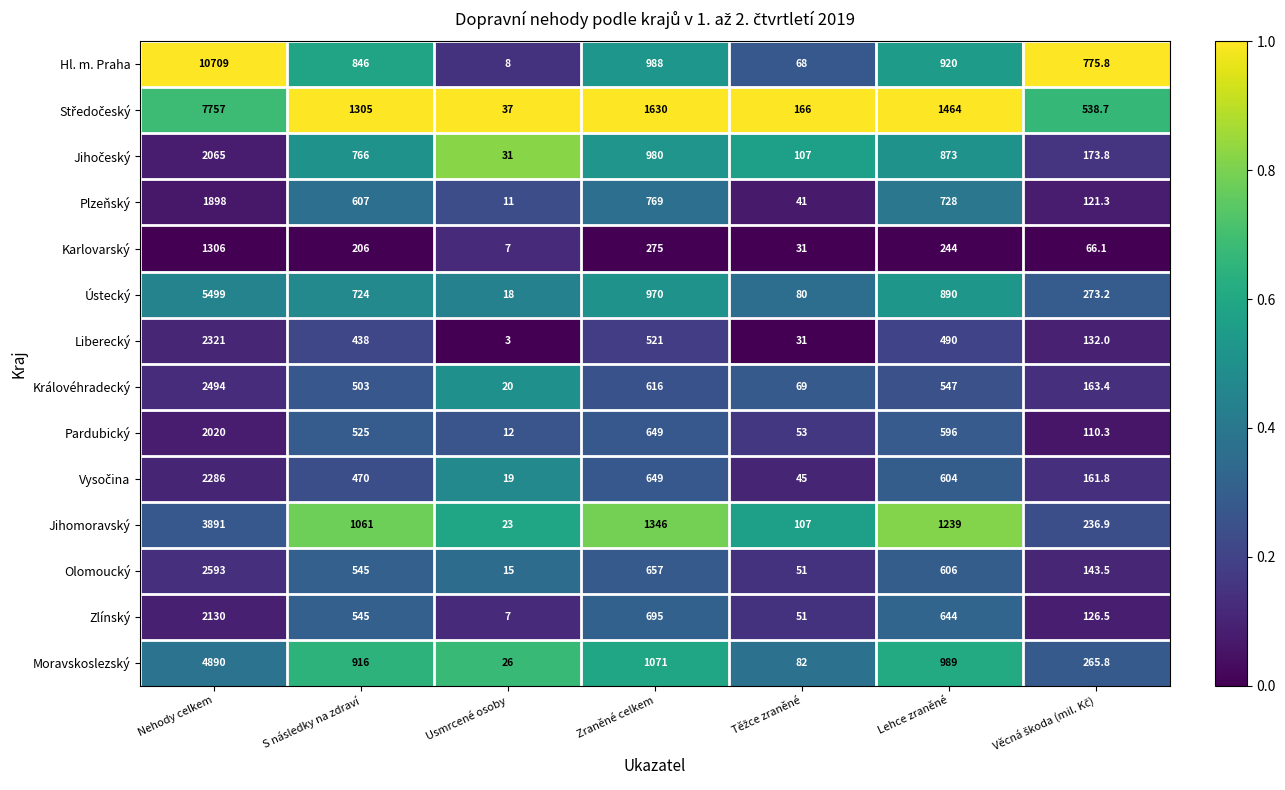

The value of Olomoucký at Zraněné celkem is 317.2. True or false?

False